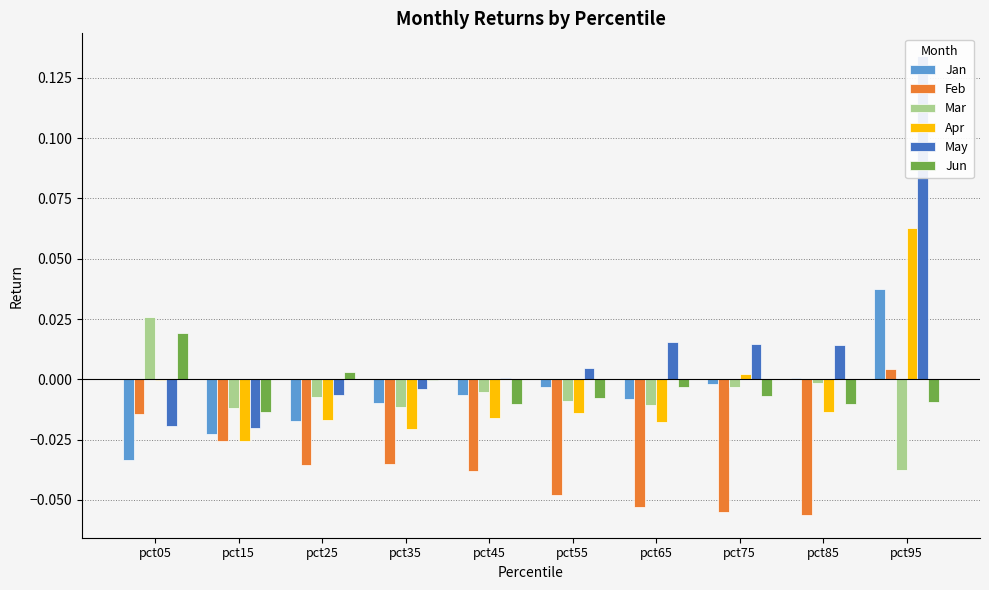

Are the bars horizontal?

No